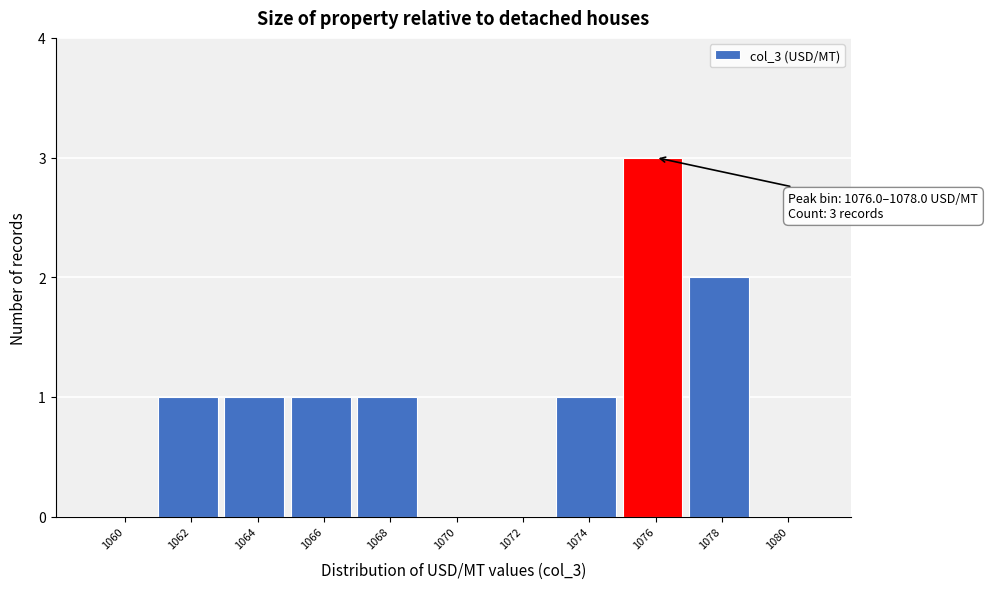

Reading right to left, extract all data points from this chart.

1080=0	1078=2	1076=3	1074=1	1072=0	1070=0	1068=1	1066=1	1064=1	1062=1	1060=0